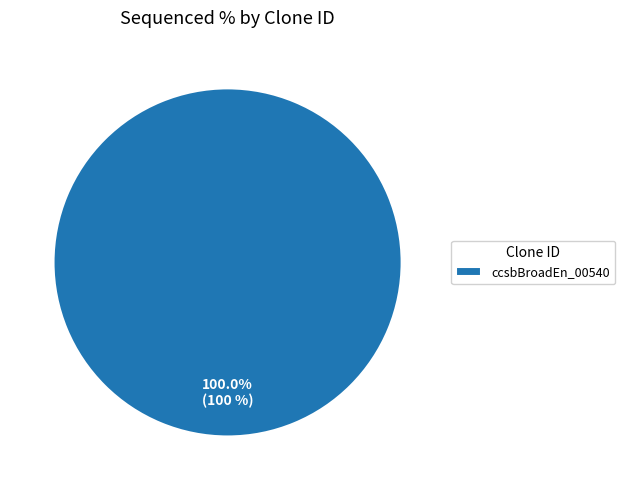

What percentage is the ccsbBroadEn_00540 slice, to the nearest percent?

100%